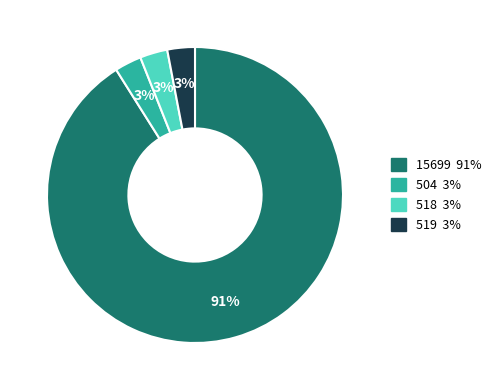

To the nearest percent, what is the average slice percentage?

25%